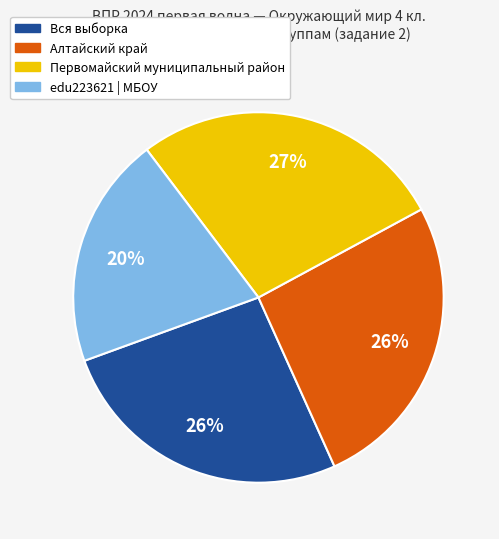

To the nearest percent, what is the difference between the largest and smallest slice percentages?

7%